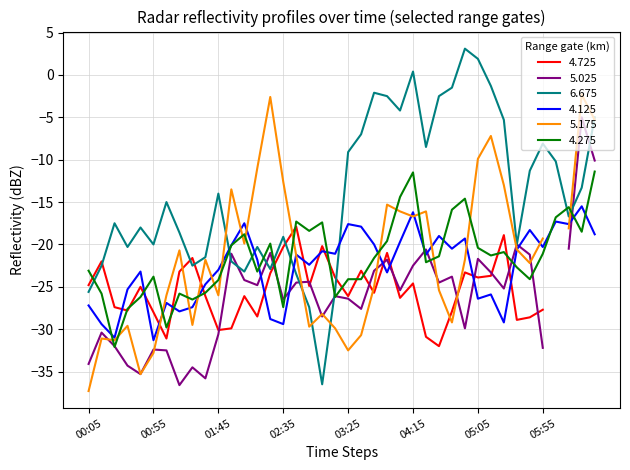

Where is the first local minimum for 4.275?

1990/07/06 00:25